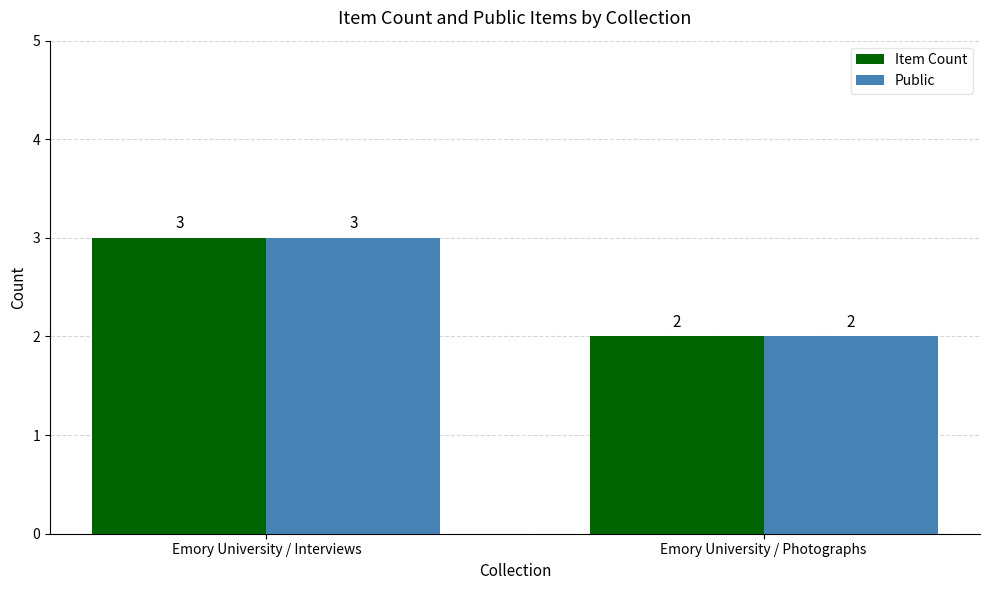

What is the minimum value for Item Count?

2